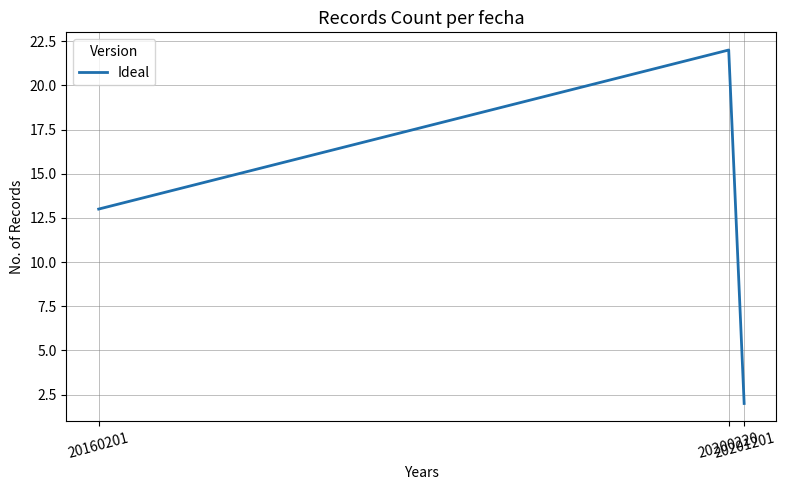

The chart shows a value of 22 at 20200220. True or false?

True